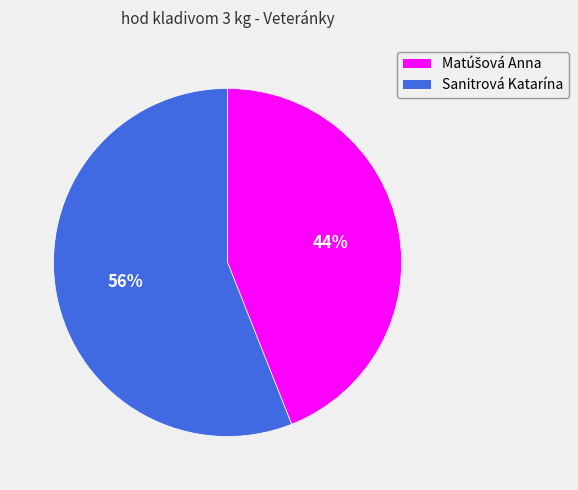

To the nearest percent, what is the difference between the largest and smallest slice percentages?

12%